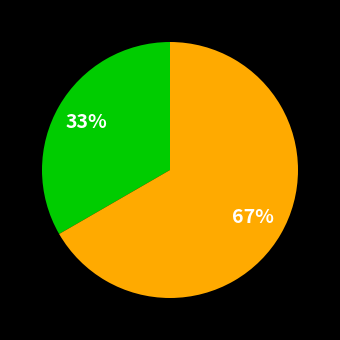

How many segments does this pie chart have?

2